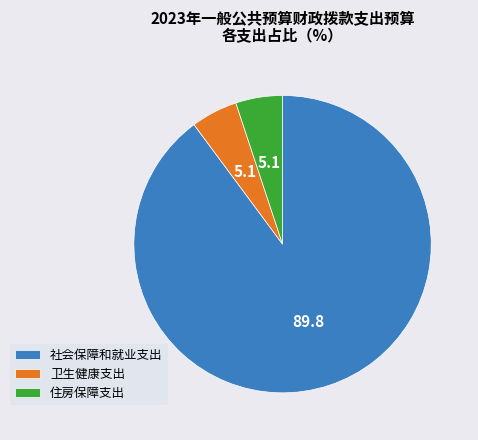

Combined, do 住房保障支出 and 卫生健康支出 account for over 50%?

No